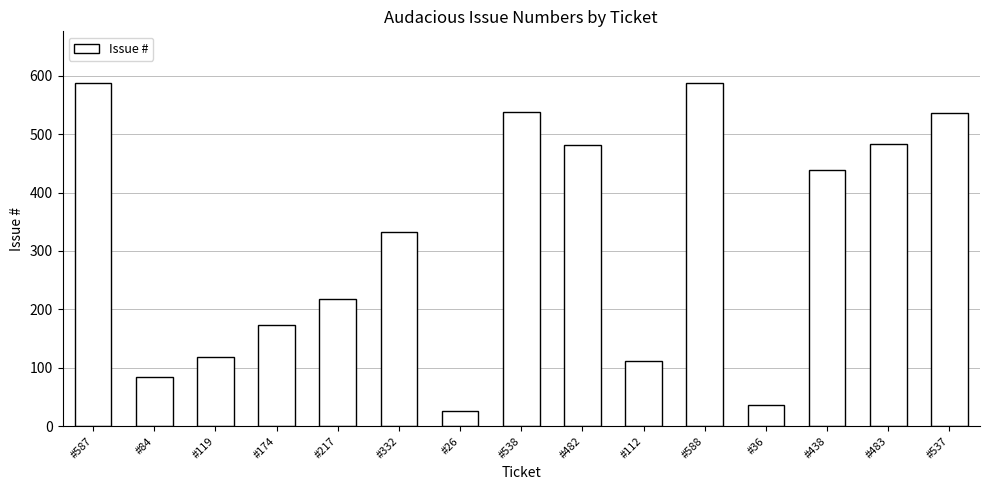

What is the greatest value displayed?

588